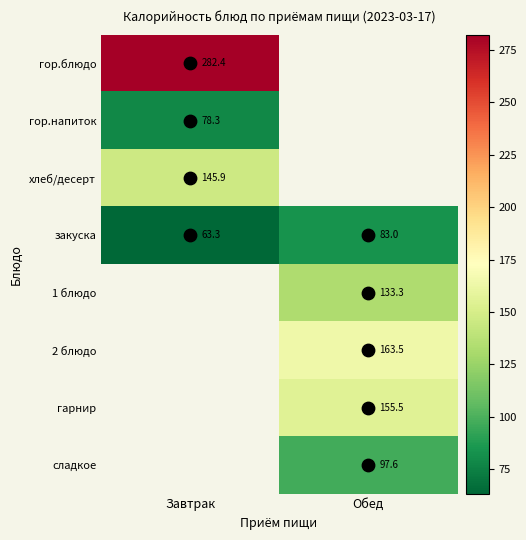

How many categories are shown in the chart?

2